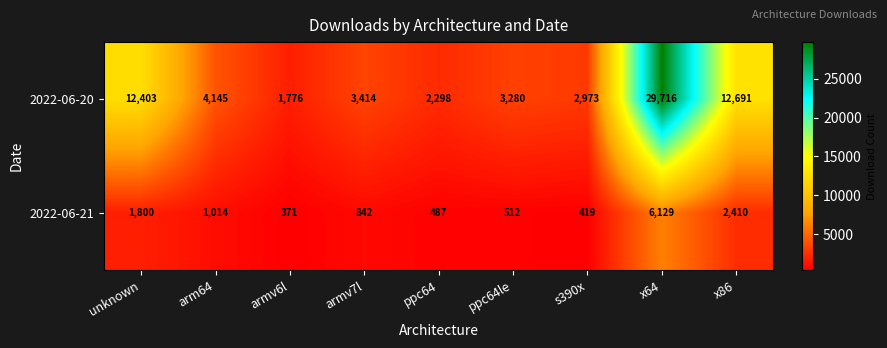

The value of 2022-06-20 at ppc64 is 3625. True or false?

False